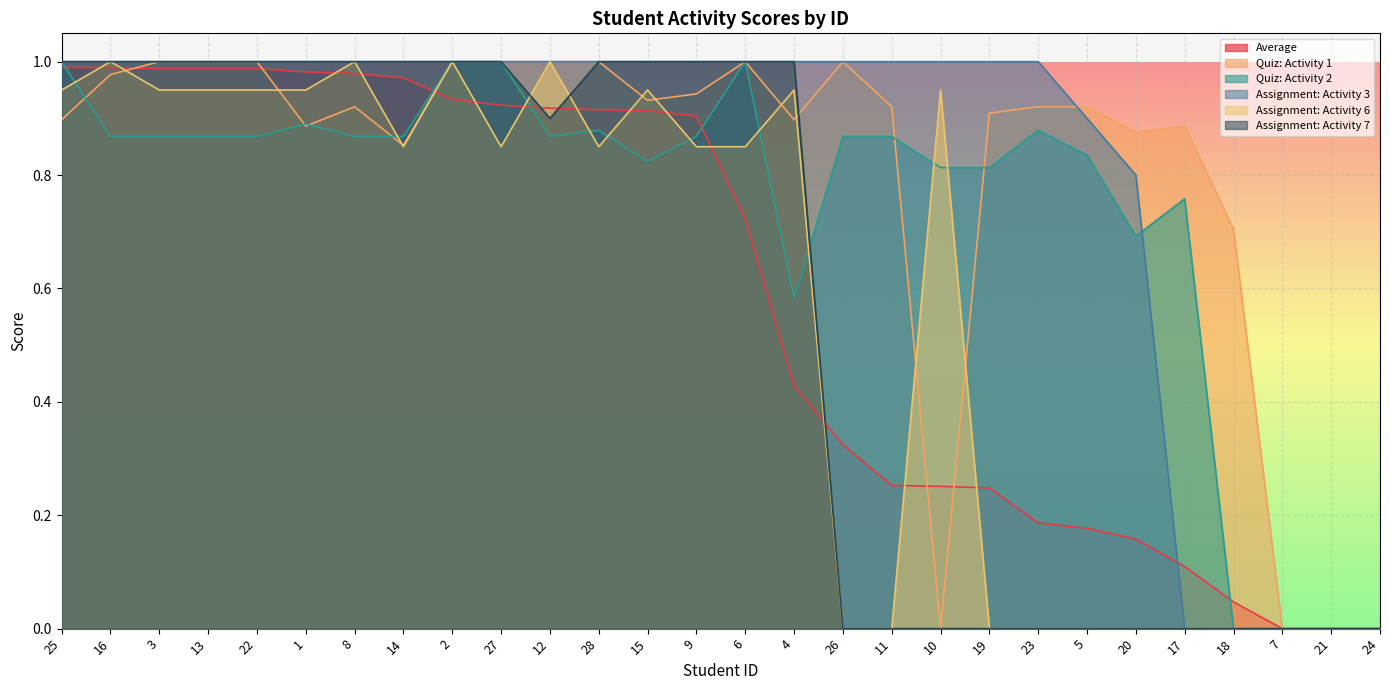

How many times do Average and Assignment: Activity 7 cross each other?

3